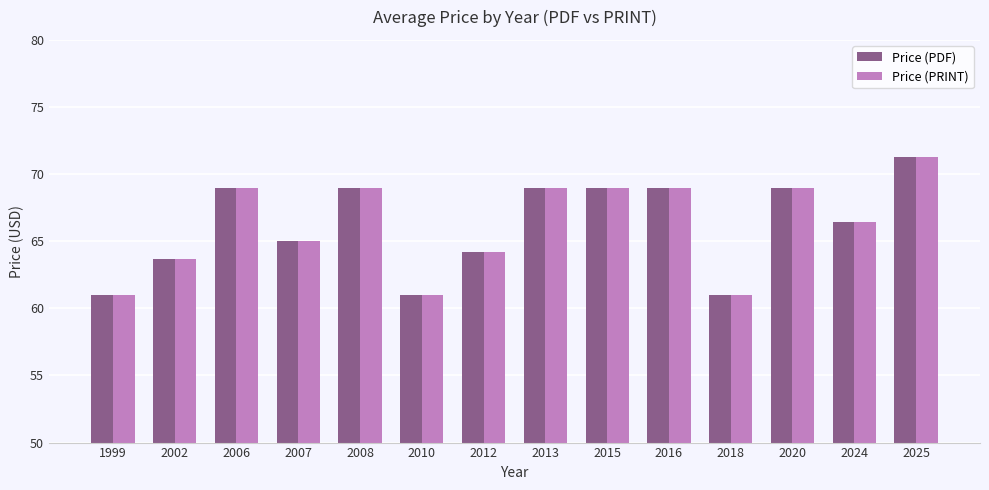

What is the total value across all series at 2020?

138.0